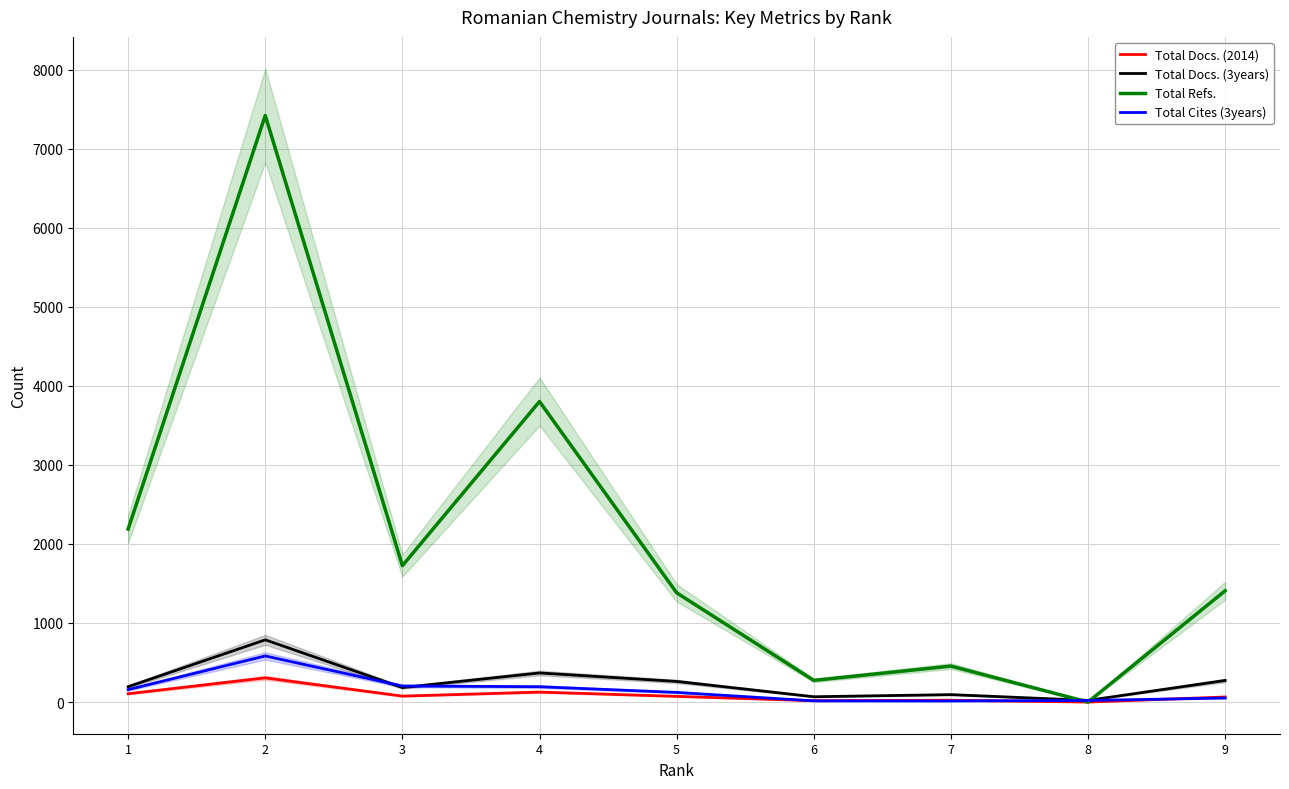

What is the highest value of the Total Refs. series?

7420